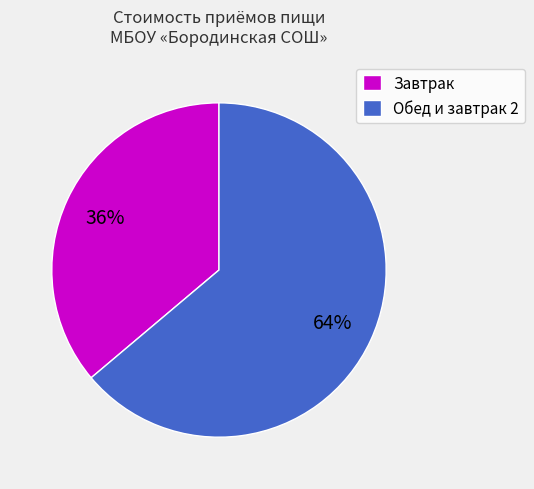

To the nearest percent, what percentage of the pie is Завтрак?

36%